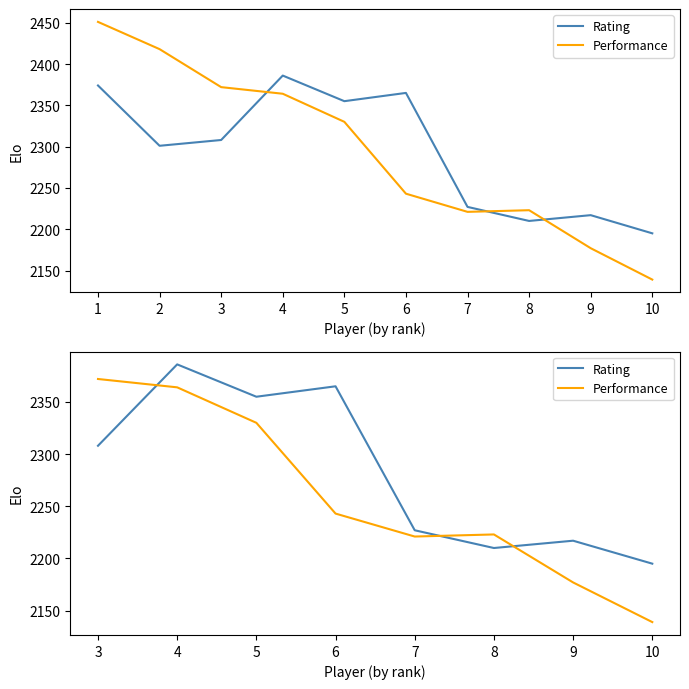

How many interior local peaks does the Performance series have?

1